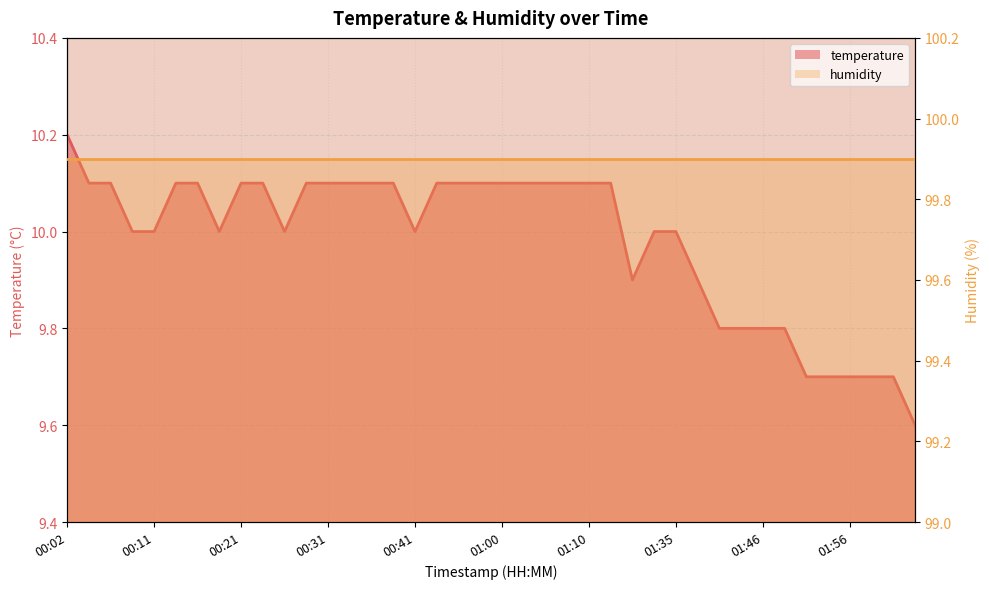

What is the ratio of the value at 00:19 to the value at 00:06?

1.0